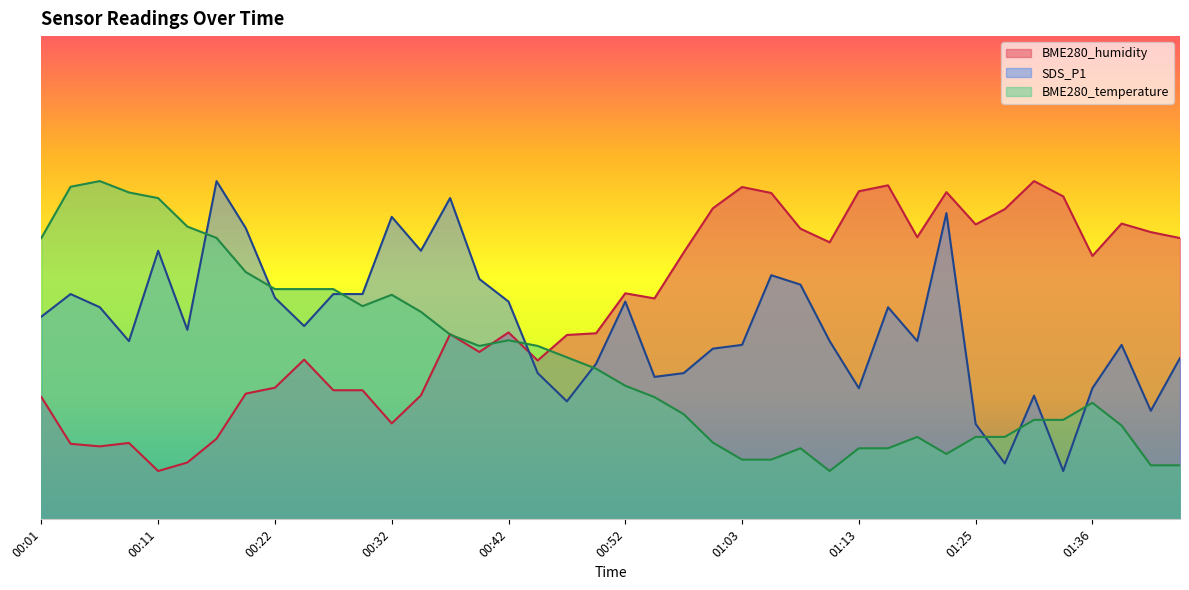

True or false: BME280_temperature and SDS_P1 intersect in this chart.

True